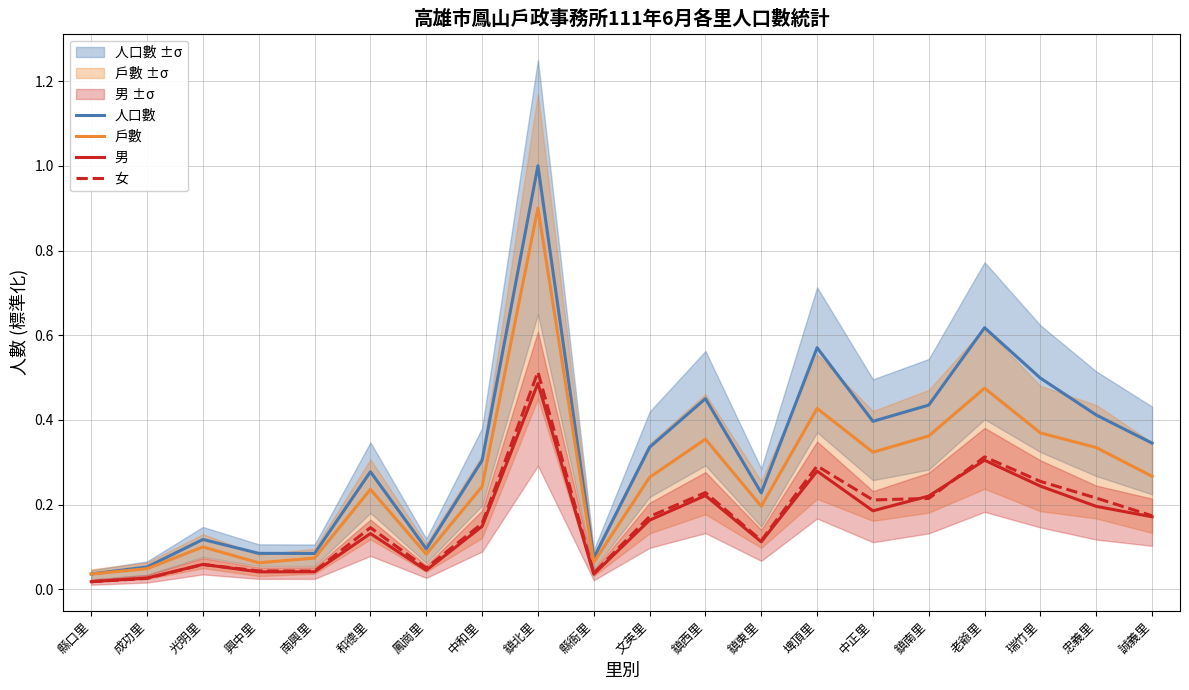

Reading left to right, list all the values displayed in this chart.

人口數: 縣口里=0.0	成功里=0.1	光明里=0.1	興中里=0.1	南興里=0.1	和德里=0.3	鳳崗里=0.1	中和里=0.3	鎮北里=1.0	縣衙里=0.1	文英里=0.3	鎮西里=0.5	鎮東里=0.2	埤頂里=0.6	中正里=0.4	鎮南里=0.4	老爺里=0.6	瑞竹里=0.5	忠義里=0.4	誠義里=0.3
戶數: 縣口里=0.0	成功里=0.0	光明里=0.1	興中里=0.1	南興里=0.1	和德里=0.2	鳳崗里=0.1	中和里=0.2	鎮北里=0.9	縣衙里=0.1	文英里=0.3	鎮西里=0.4	鎮東里=0.2	埤頂里=0.4	中正里=0.3	鎮南里=0.4	老爺里=0.5	瑞竹里=0.4	忠義里=0.3	誠義里=0.3
男: 縣口里=0.0	成功里=0.0	光明里=0.1	興中里=0.0	南興里=0.0	和德里=0.1	鳳崗里=0.0	中和里=0.1	鎮北里=0.5	縣衙里=0.0	文英里=0.2	鎮西里=0.2	鎮東里=0.1	埤頂里=0.3	中正里=0.2	鎮南里=0.2	老爺里=0.3	瑞竹里=0.2	忠義里=0.2	誠義里=0.2
女: 縣口里=0.0	成功里=0.0	光明里=0.1	興中里=0.0	南興里=0.0	和德里=0.1	鳳崗里=0.1	中和里=0.2	鎮北里=0.5	縣衙里=0.0	文英里=0.2	鎮西里=0.2	鎮東里=0.1	埤頂里=0.3	中正里=0.2	鎮南里=0.2	老爺里=0.3	瑞竹里=0.3	忠義里=0.2	誠義里=0.2